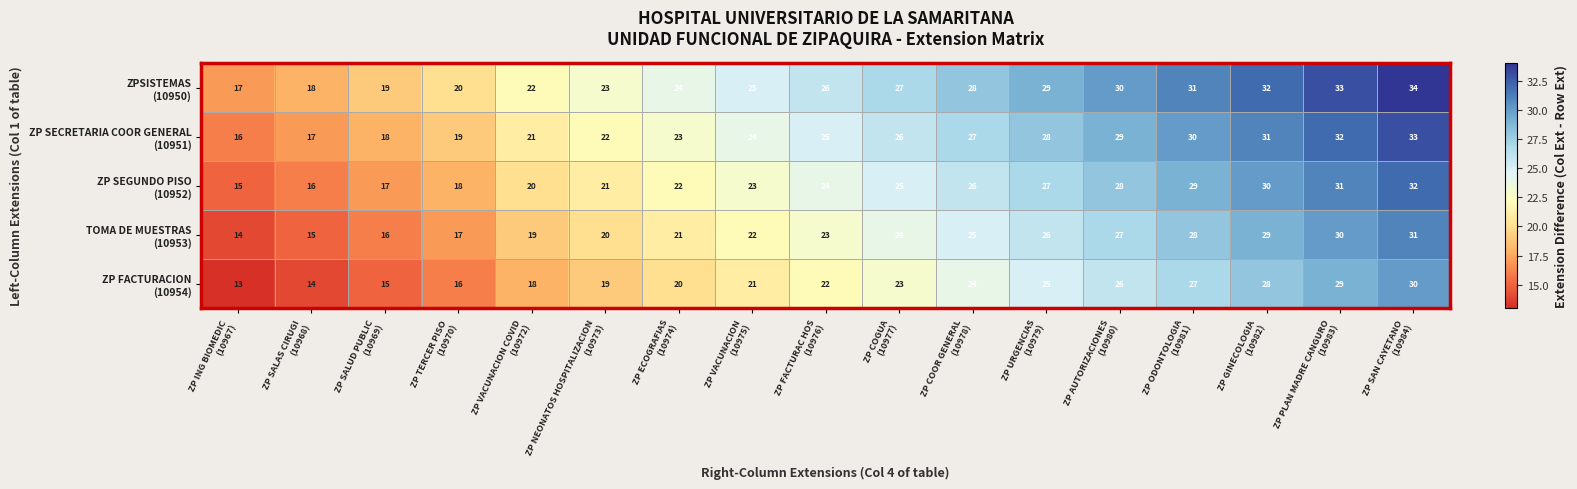

What is the smallest value displayed?

13